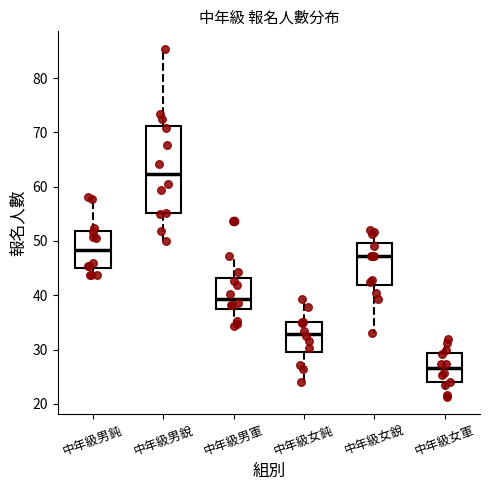

Which box is the tallest, from its lower edge to its upper edge?

中年級男銳